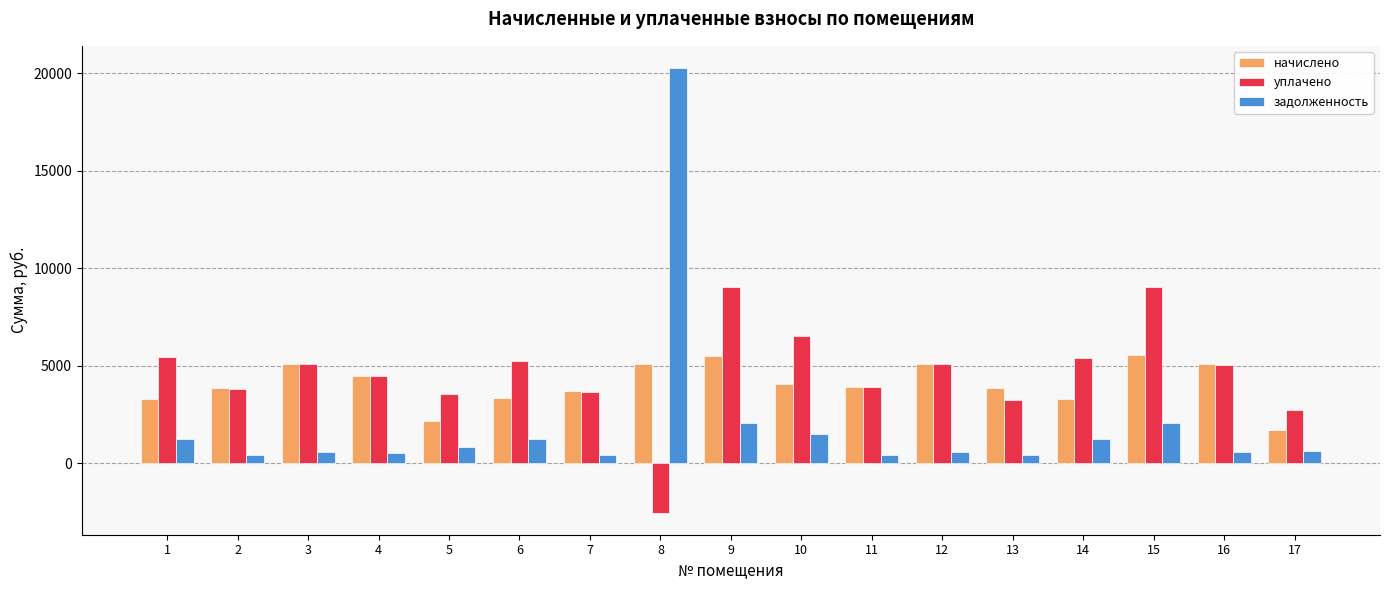

What is the value of the уплачено bar at the 17th from the left?

2735.6